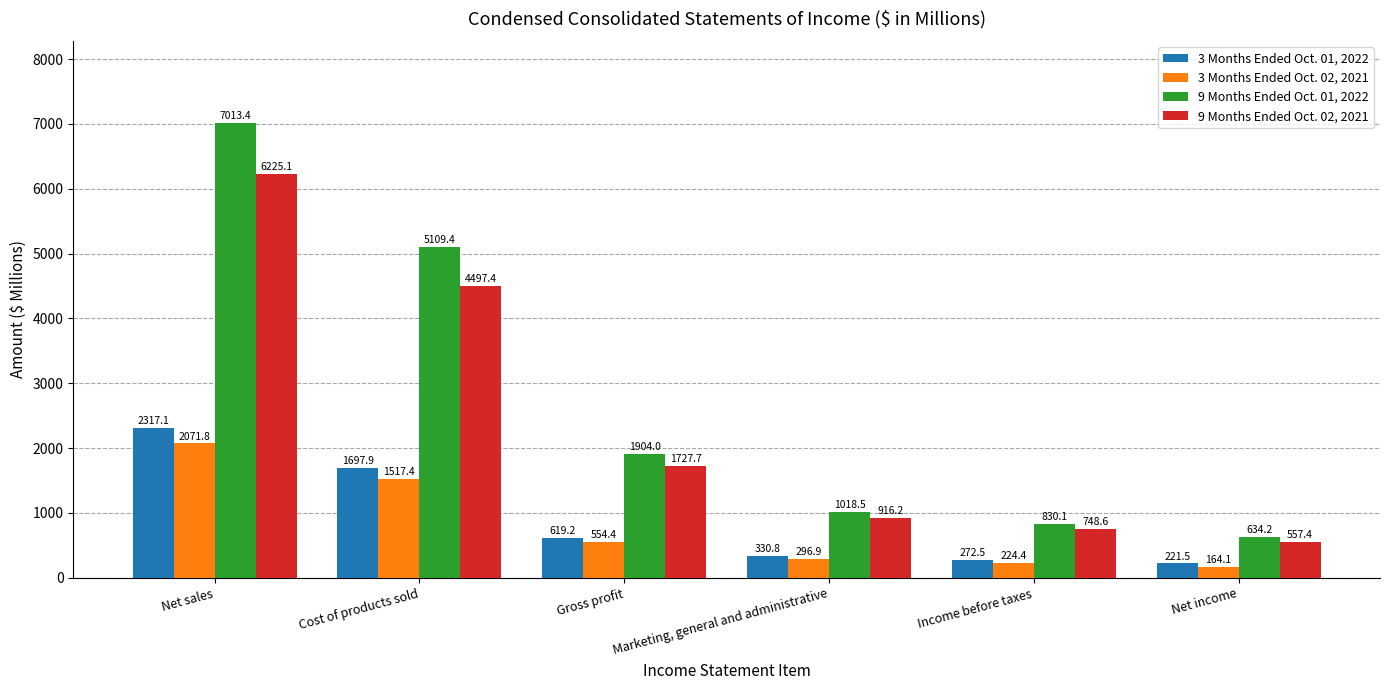

What is the spread (max minus min) of values at Marketing, general and administrative?

721.6